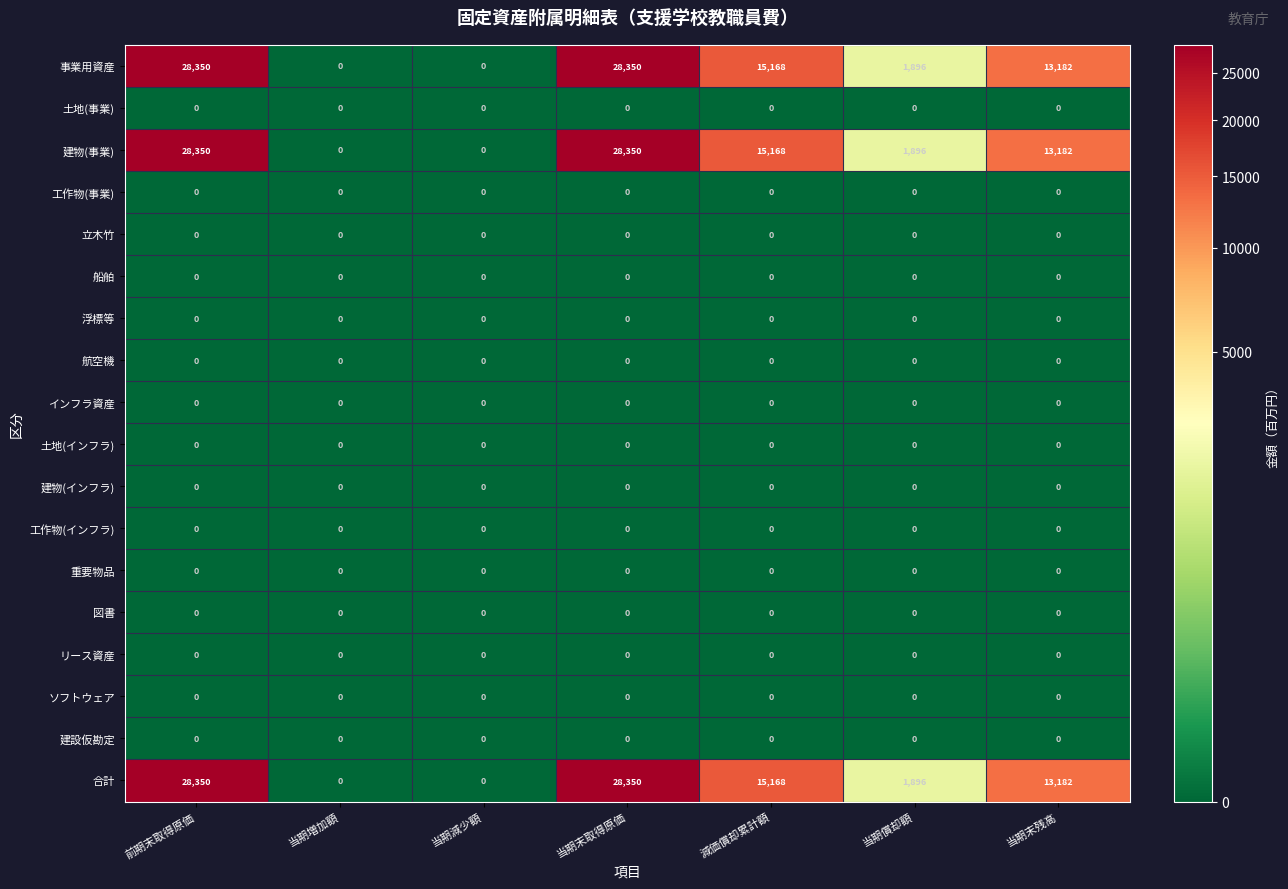

Is it true that 船舶 equals 0 at 減価償却累計額?

True